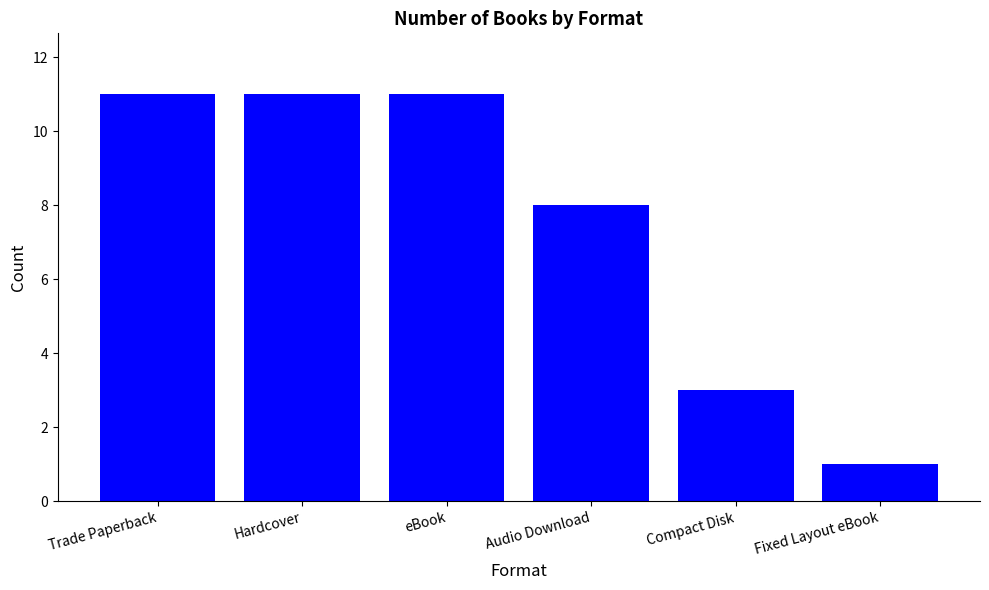

Which has a higher value, eBook or Fixed Layout eBook?

eBook